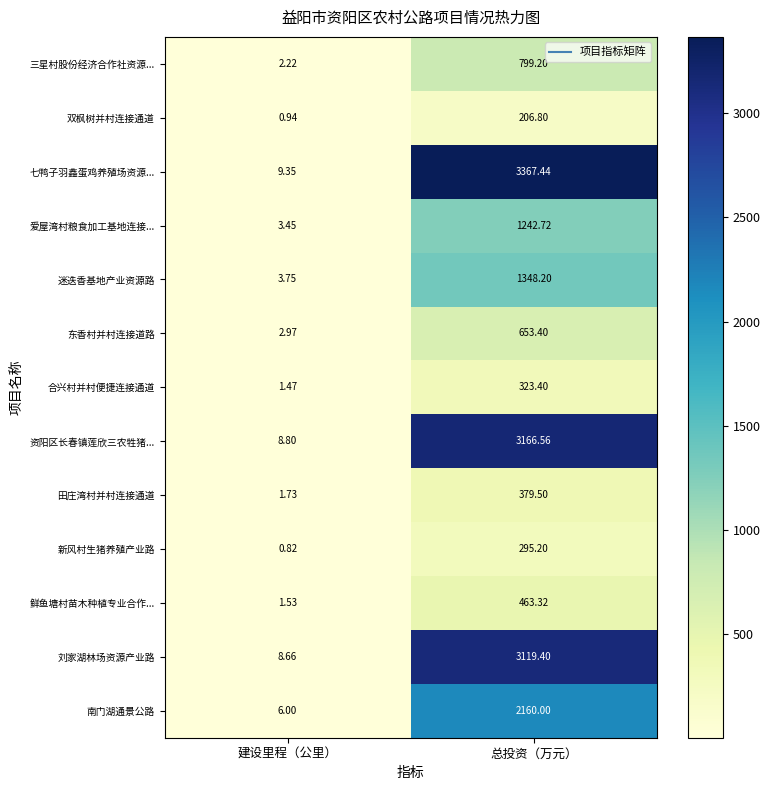

Count the number of data series in this chart.

13